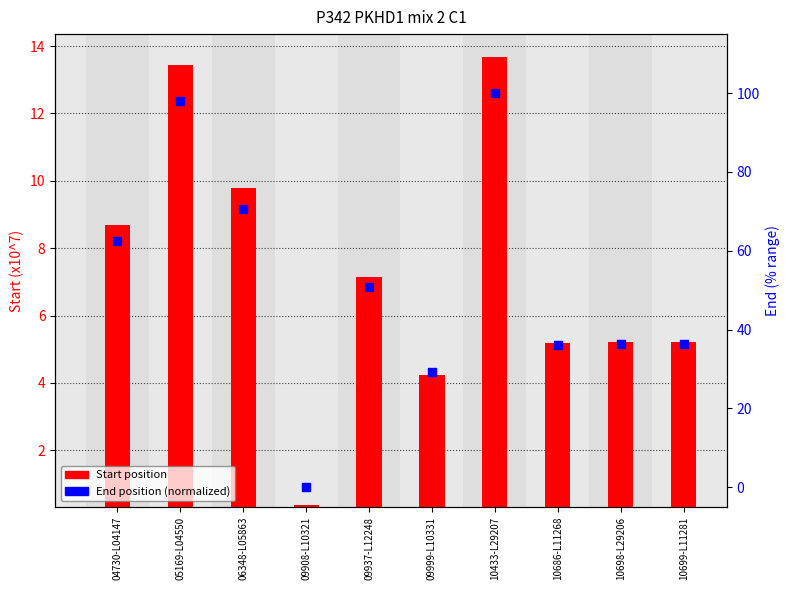

Which has a higher value, 04730-L04147 or 10686-L11268?

04730-L04147